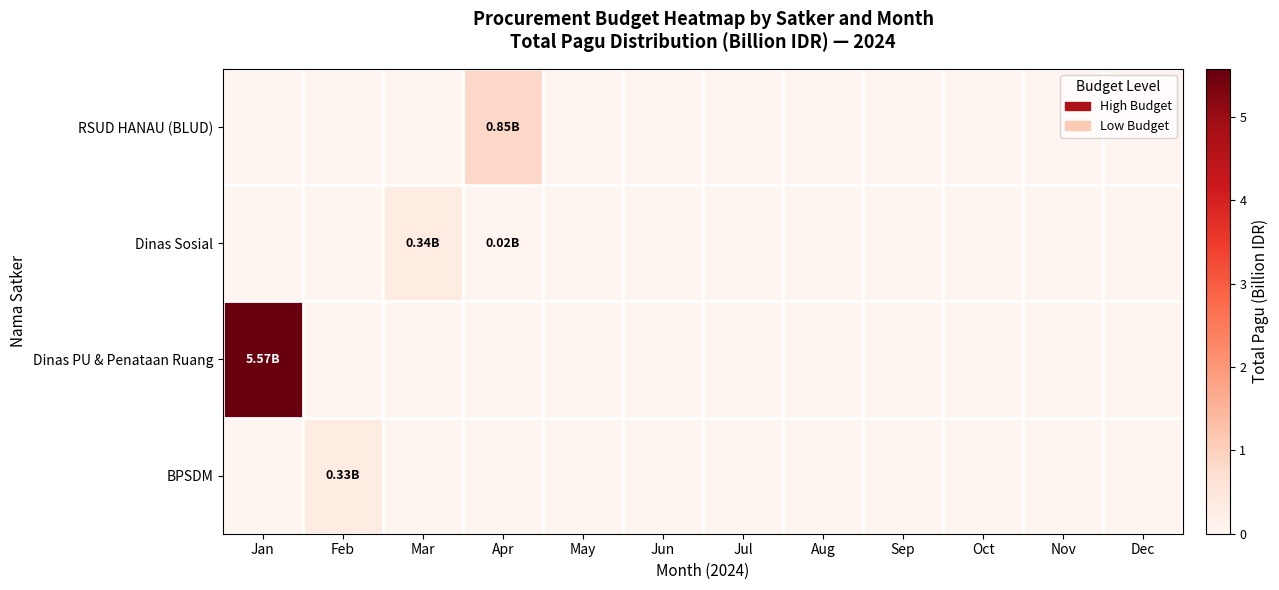

Reading left to right, list all the values displayed in this chart.

RSUD HANAU (BLUD): Jan=0.0	Feb=0.0	Mar=0.0	Apr=0.8	May=0.0	Jun=0.0	Jul=0.0	Aug=0.0	Sep=0.0	Oct=0.0	Nov=0.0	Dec=0.0
Dinas Sosial: Jan=0.0	Feb=0.0	Mar=0.3	Apr=0.0	May=0.0	Jun=0.0	Jul=0.0	Aug=0.0	Sep=0.0	Oct=0.0	Nov=0.0	Dec=0.0
Dinas PU & Penataan Ruang: Jan=5.6	Feb=0.0	Mar=0.0	Apr=0.0	May=0.0	Jun=0.0	Jul=0.0	Aug=0.0	Sep=0.0	Oct=0.0	Nov=0.0	Dec=0.0
BPSDM: Jan=0.0	Feb=0.3	Mar=0.0	Apr=0.0	May=0.0	Jun=0.0	Jul=0.0	Aug=0.0	Sep=0.0	Oct=0.0	Nov=0.0	Dec=0.0